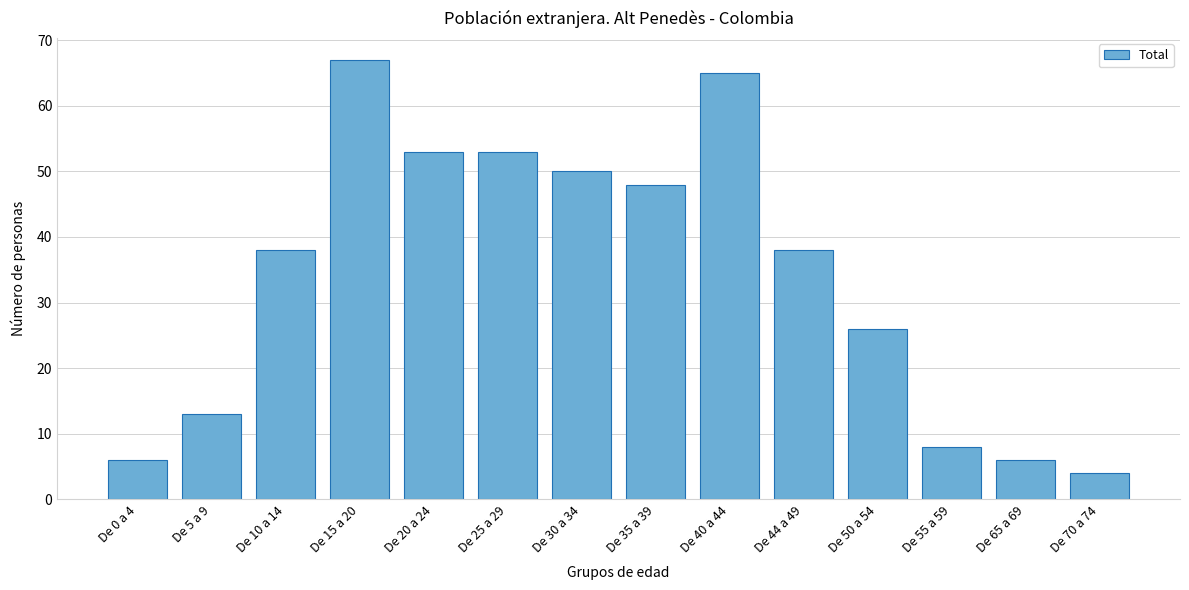

Reading right to left, extract all data points from this chart.

De 70 a 74=4	De 65 a 69=6	De 55 a 59=8	De 50 a 54=26	De 44 a 49=38	De 40 a 44=65	De 35 a 39=48	De 30 a 34=50	De 25 a 29=53	De 20 a 24=53	De 15 a 20=67	De 10 a 14=38	De 5 a 9=13	De 0 a 4=6